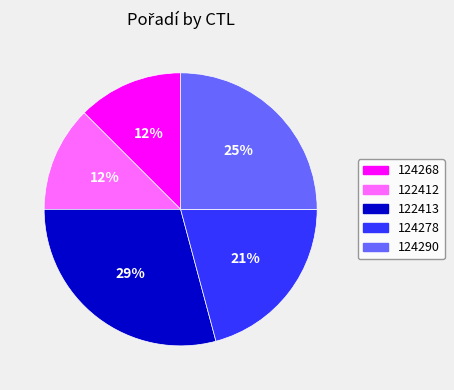

True or false: 124268 accounts for 12% of the total.

True